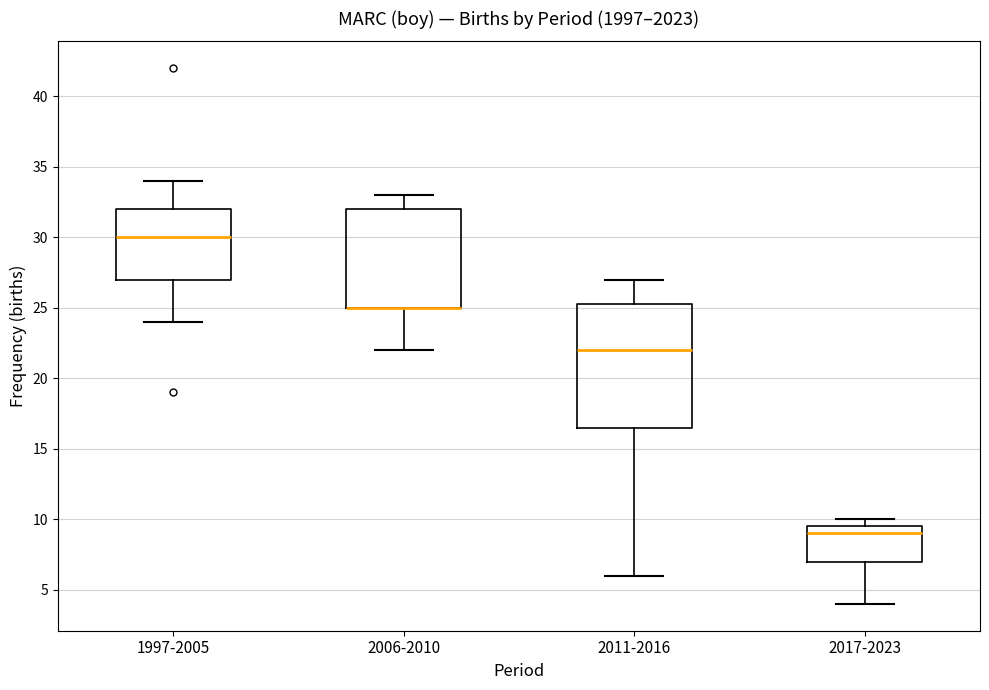

Reading left to right, transcribe this box plot: for each box, give where its median line is, the range the box spans, and where its two whiskers end, as read against the y-axis. The values are not printed on the chart, so give them approximately, as read against the axis.

1997-2005: median 30.0, box 27.0 to 32.0, whiskers 24.0 to 34.0
2006-2010: median 25.0 (drawn on the box's lower edge), box 25.0 to 32.0, whiskers 22.0 to 33.0
2011-2016: median 22.0, box 16.5 to 25.5, whiskers 6.0 to 27.0
2017-2023: median 9.0, box 7.0 to 9.5, whiskers 4.0 to 10.0